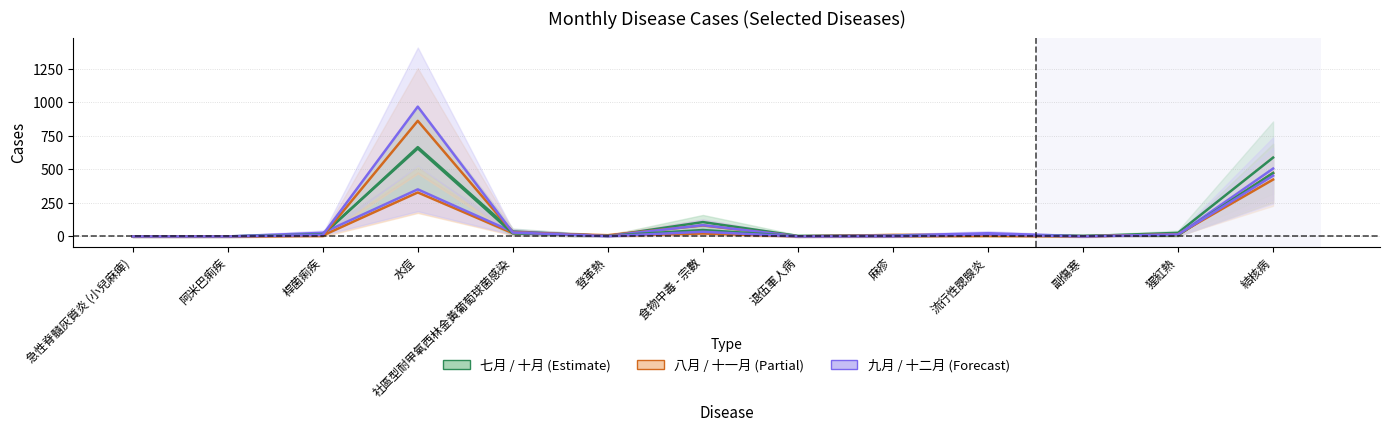

Where does the 十月 series first go above 7?

桿菌痢疾